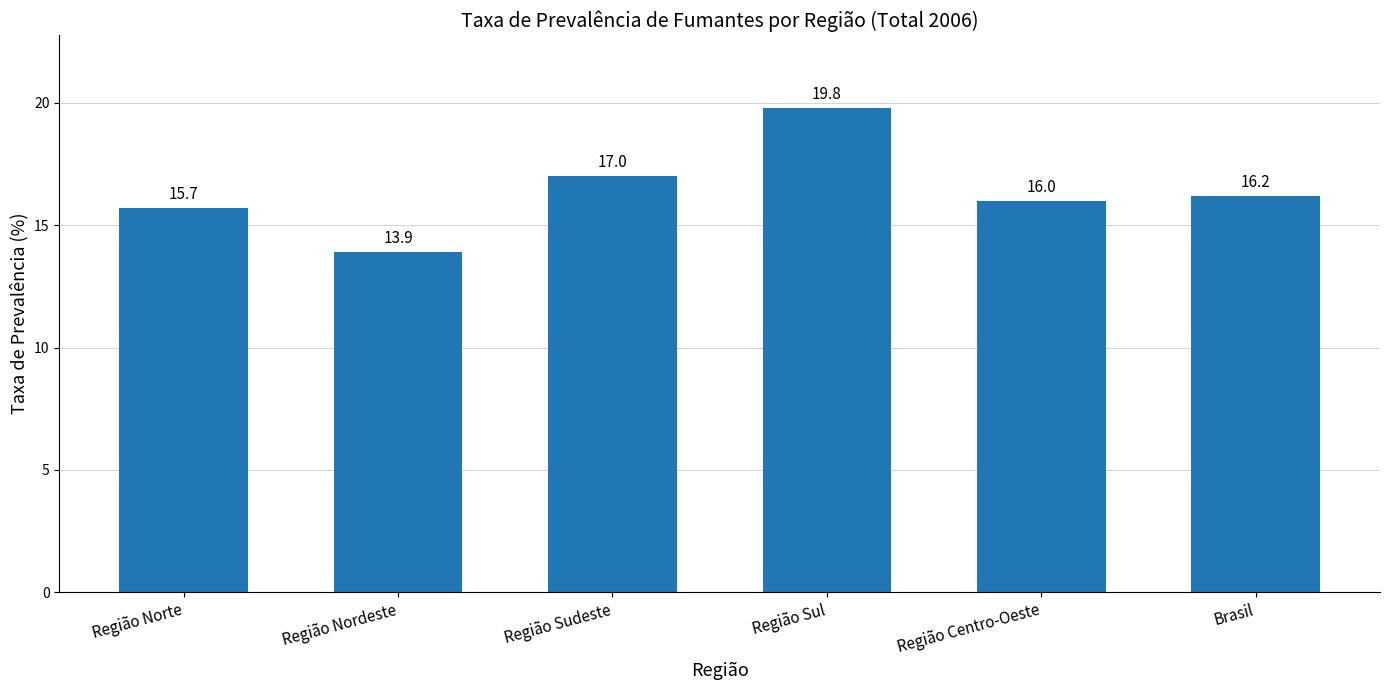

What is the label of the 3rd bar from the right?

Região Sul